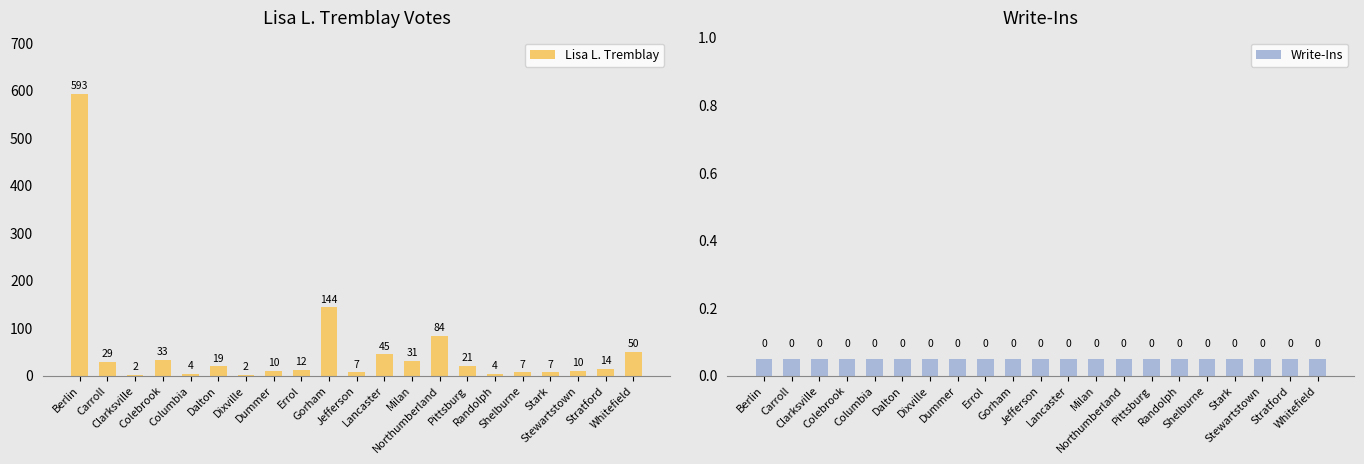

Between Lancaster and Stewartstown, which series saw the biggest shift?

Lisa L. Tremblay